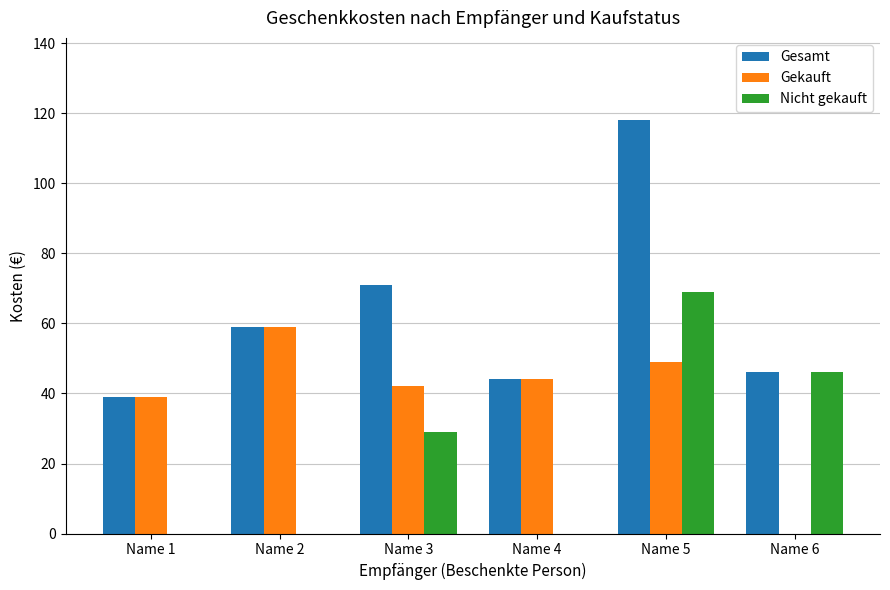

Which series has the largest range (max minus min)?

Gesamt